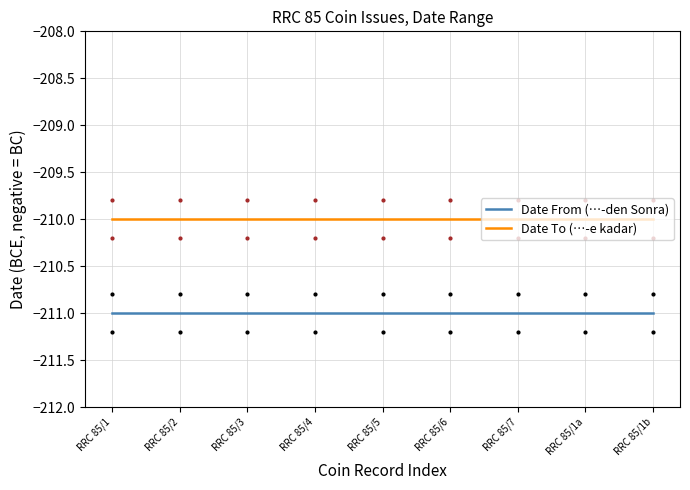

Reading left to right, transcribe all the data shown in this chart.

Date From (…-den Sonra): -211	-211	-211	-211	-211	-211	-211	-211	-211
Date To (…-e kadar): -210	-210	-210	-210	-210	-210	-210	-210	-210